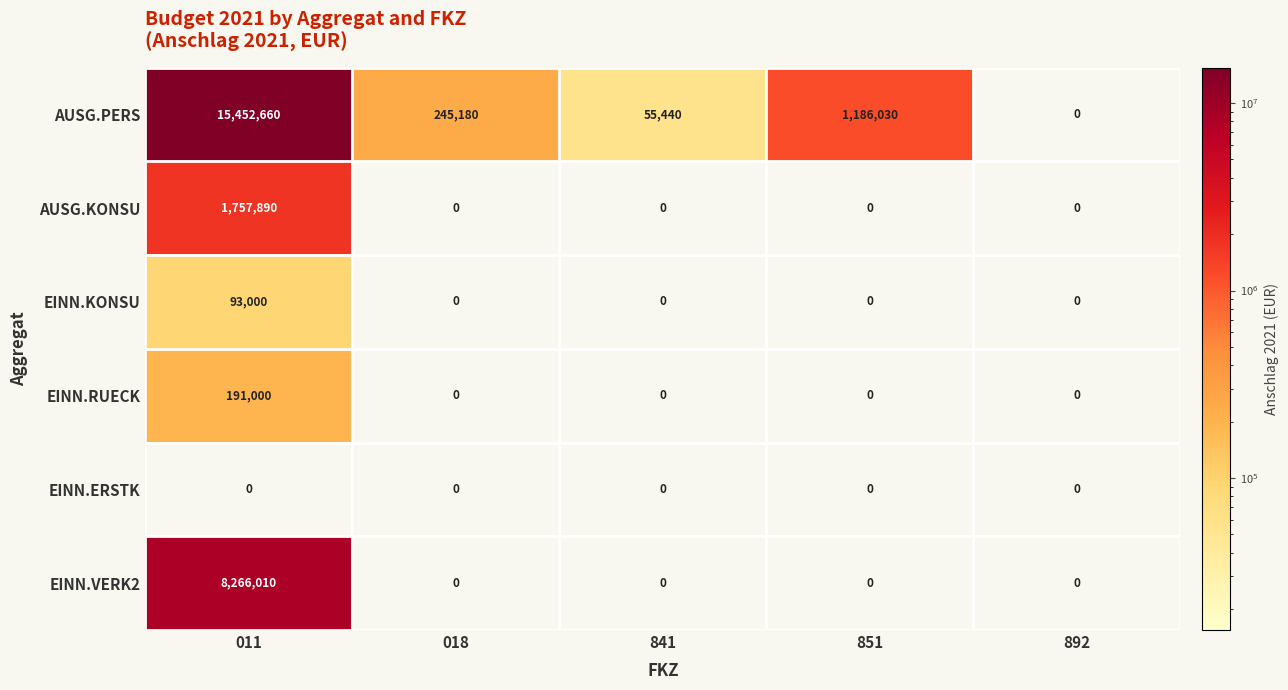

At which category does the chart reach its peak across all series?

011